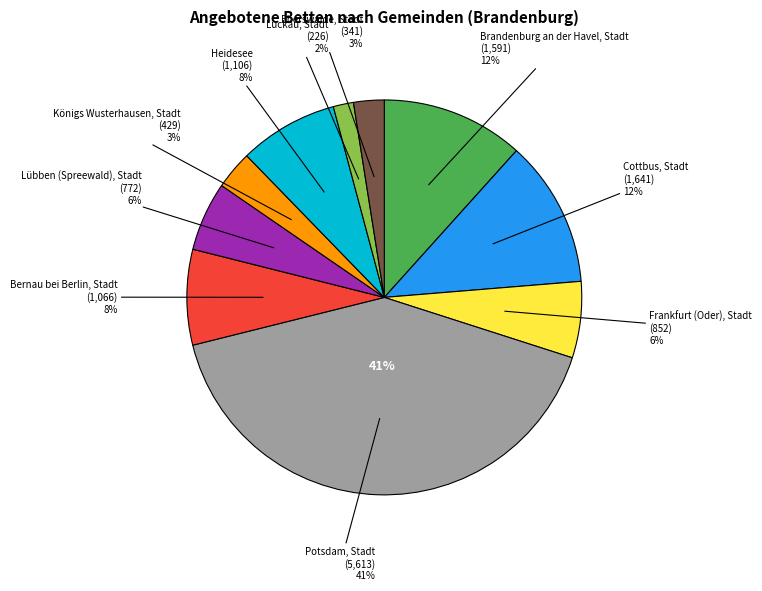

Does Königs Wusterhausen, Stadt represent more than half of the total?

No